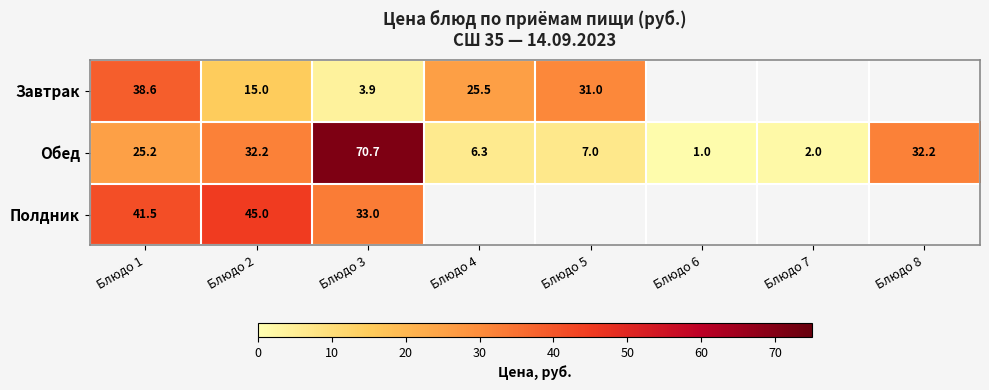

True or false: Завтрак has a value of 31.0 at Блюдо 5.

True